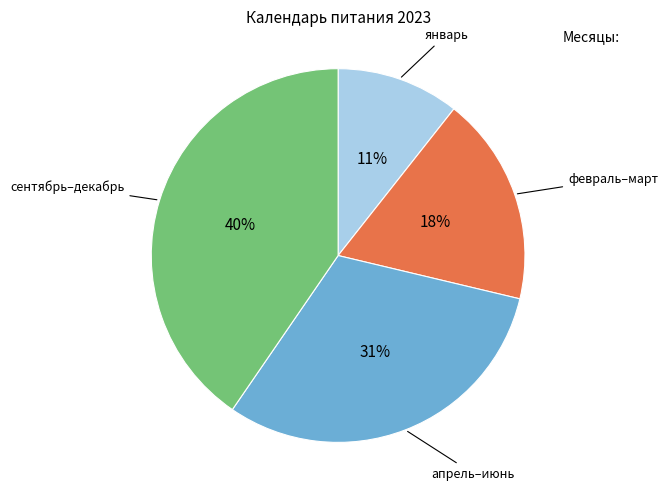

Does any single category account for the majority?

No